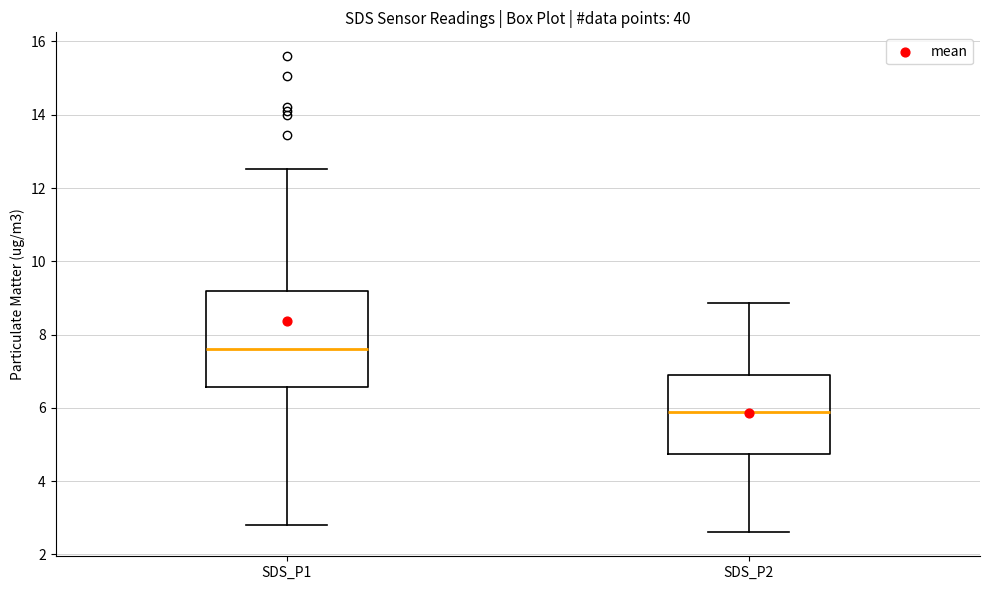

Which box's median line is the highest?

SDS_P1